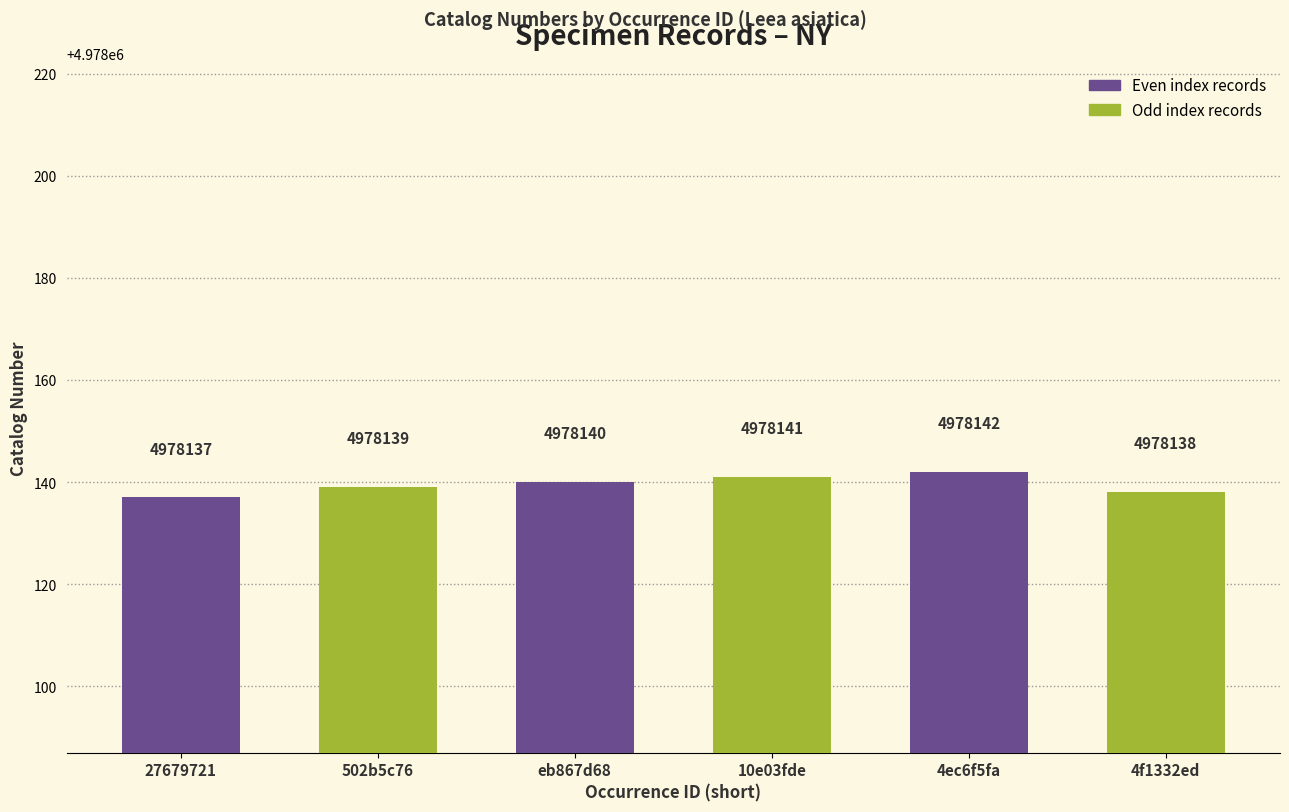

What is the smallest value displayed?

4978137